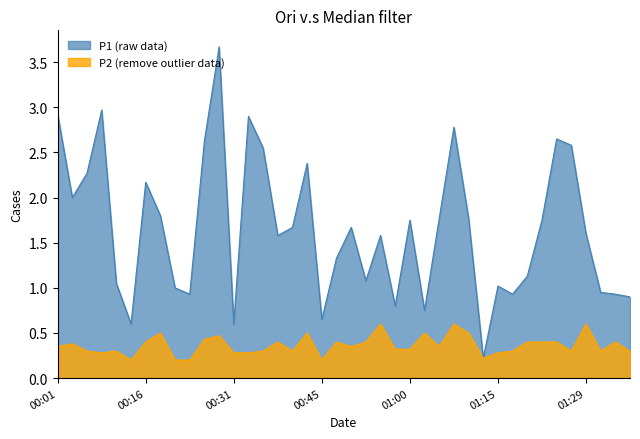

At which label is P1 closest to 1?

00:21